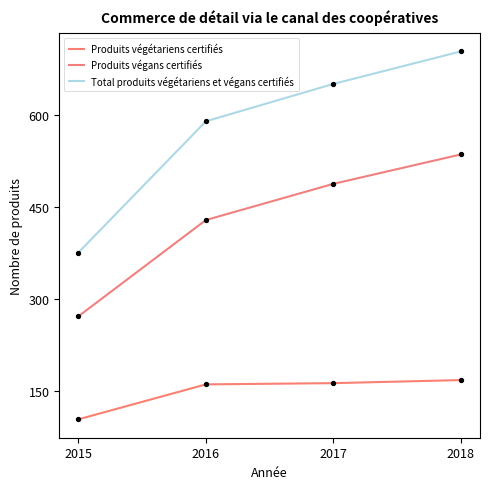

What is the total value across all series at 2018?

1408